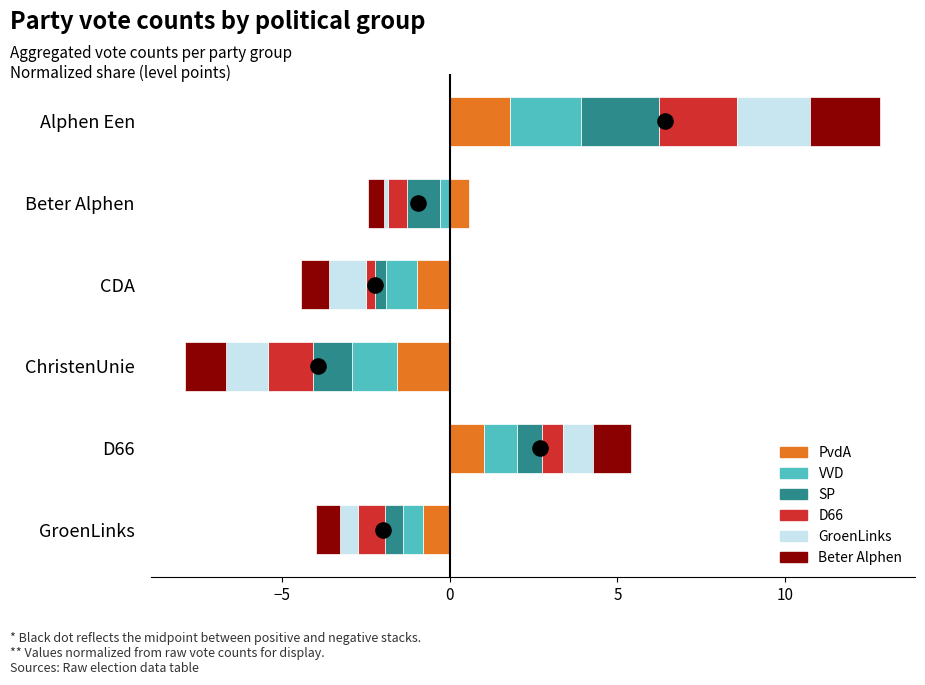

What are all the series names shown in the legend?

PvdA, VVD, SP, D66, GroenLinks, Beter Alphen